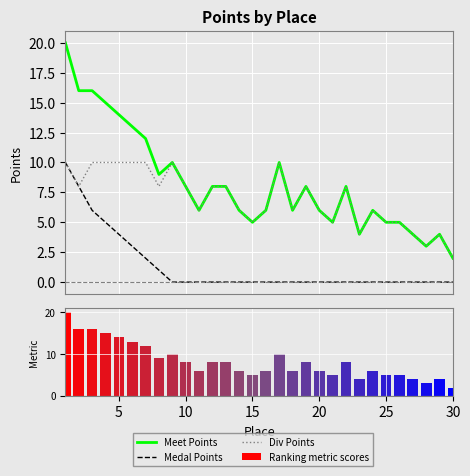

The Ranking metric scores series shows 12 at 12. True or false?

False